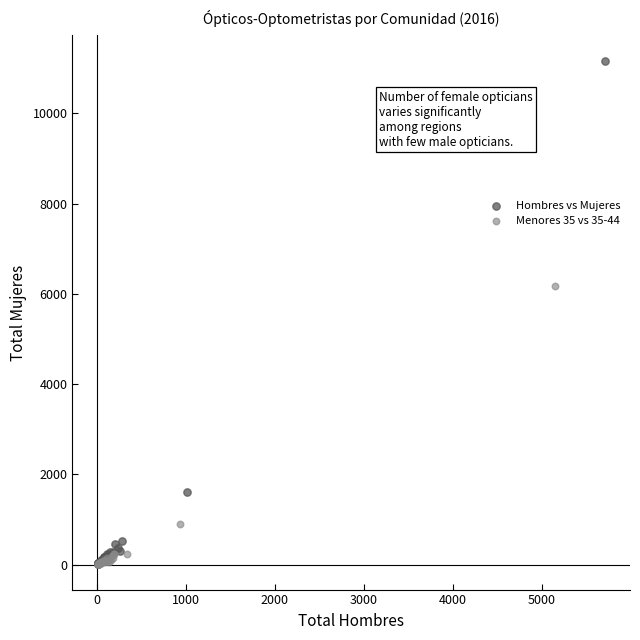

Which series has the widest spread of Y values?

Hombres vs Mujeres